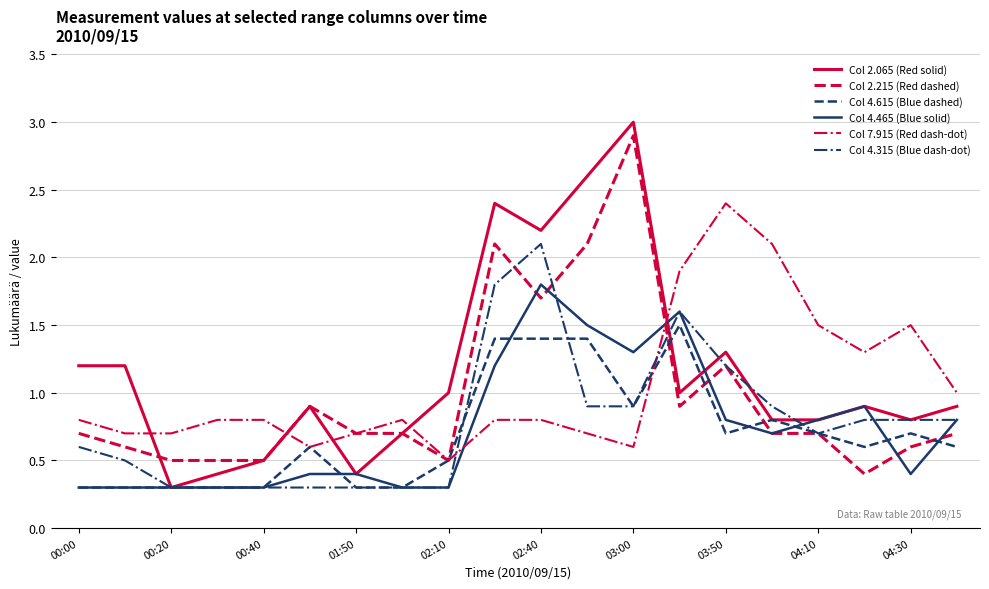

What are all the series names shown in the legend?

Col 2.065 (Red solid), Col 2.215 (Red dashed), Col 4.615 (Blue dashed), Col 4.465 (Blue solid), Col 7.915 (Red dash-dot), Col 4.315 (Blue dash-dot)